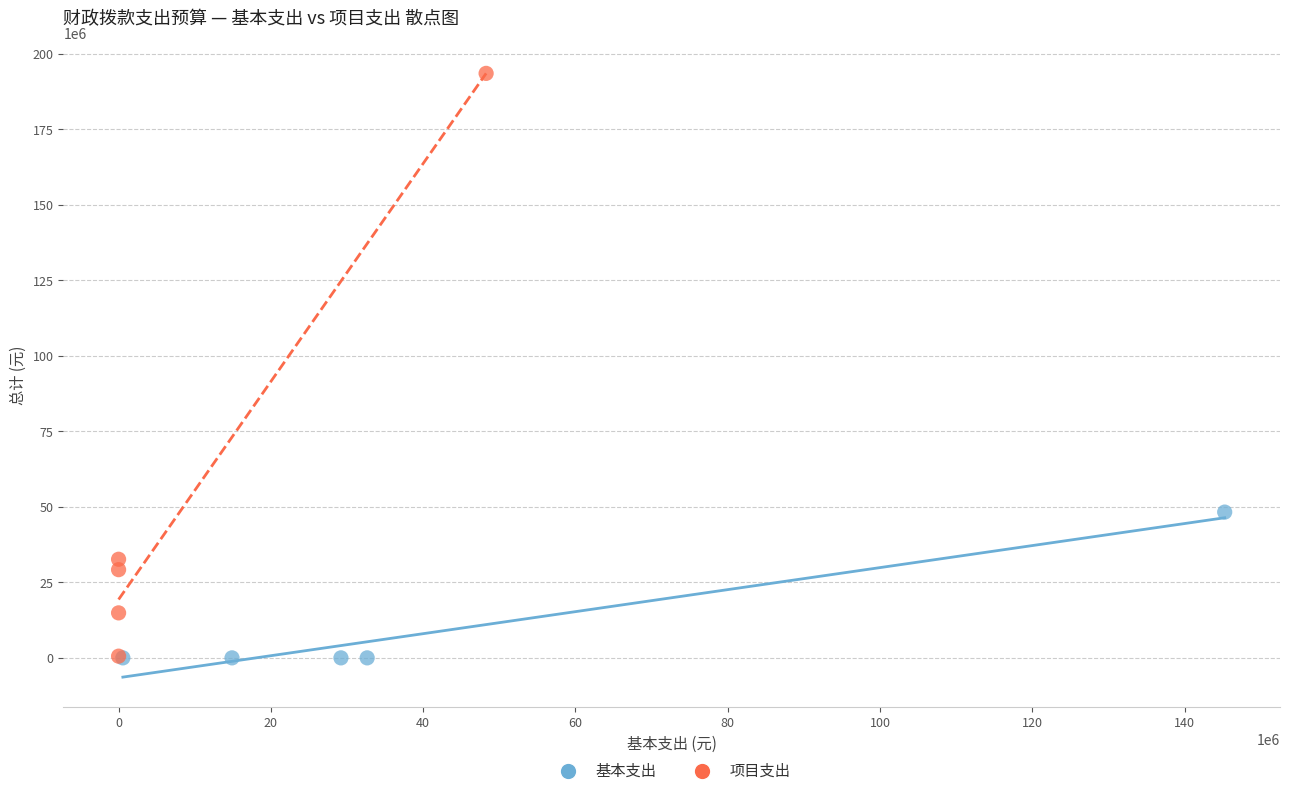

Which series has the largest Y range (max minus min)?

项目支出